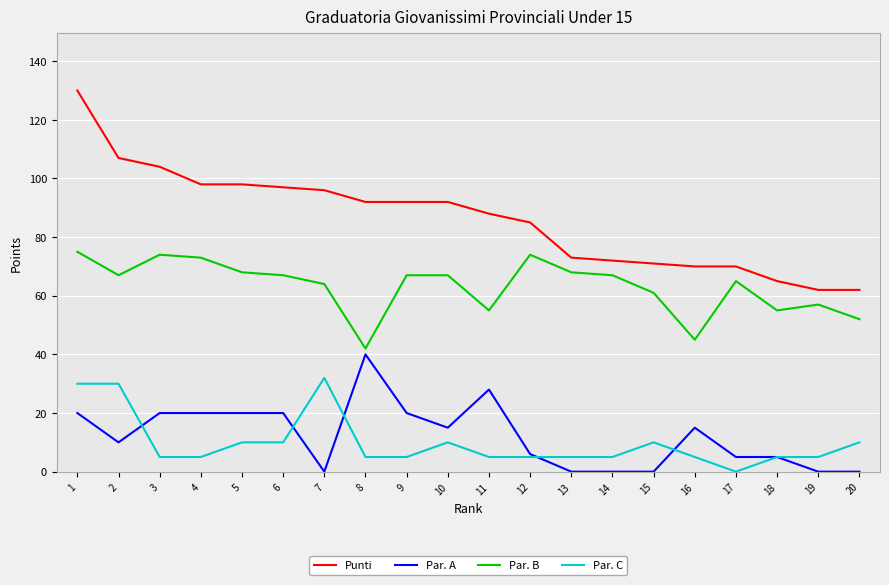

Is it true that Par. B equals 26 at 9?

False